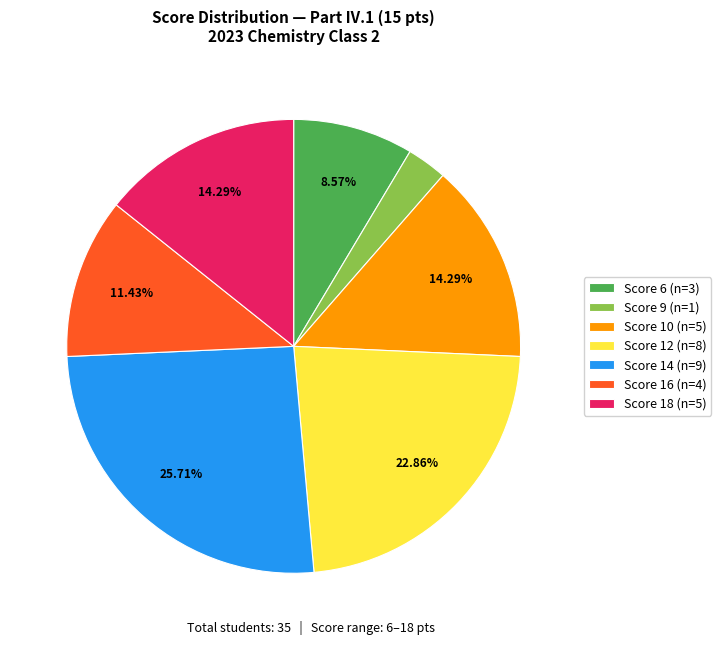

Approximately how many times larger is the value at Score 12 (n=8) compared to Score 9 (n=1)?

8.0